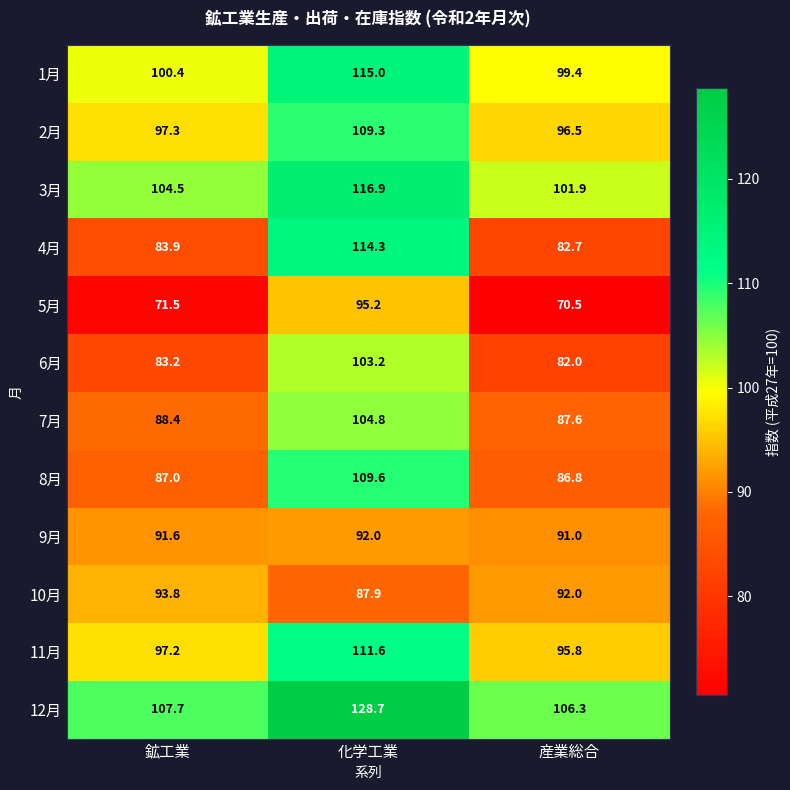

How many distinct data groups are displayed?

12